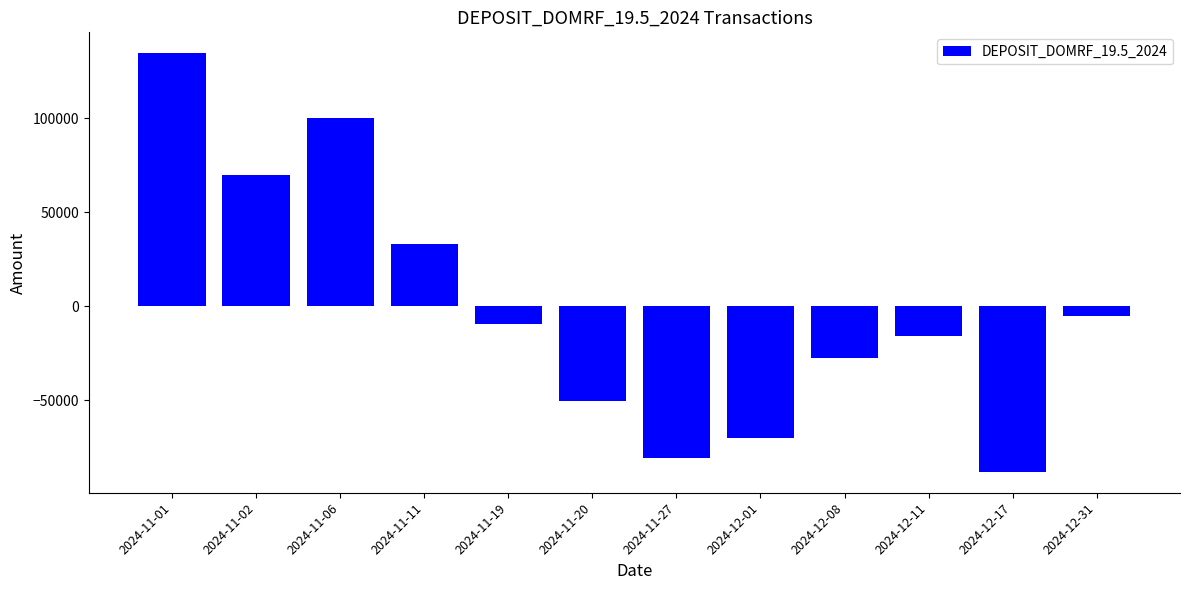

Is it true that the value at 2024-12-17 is -152866.2?

False